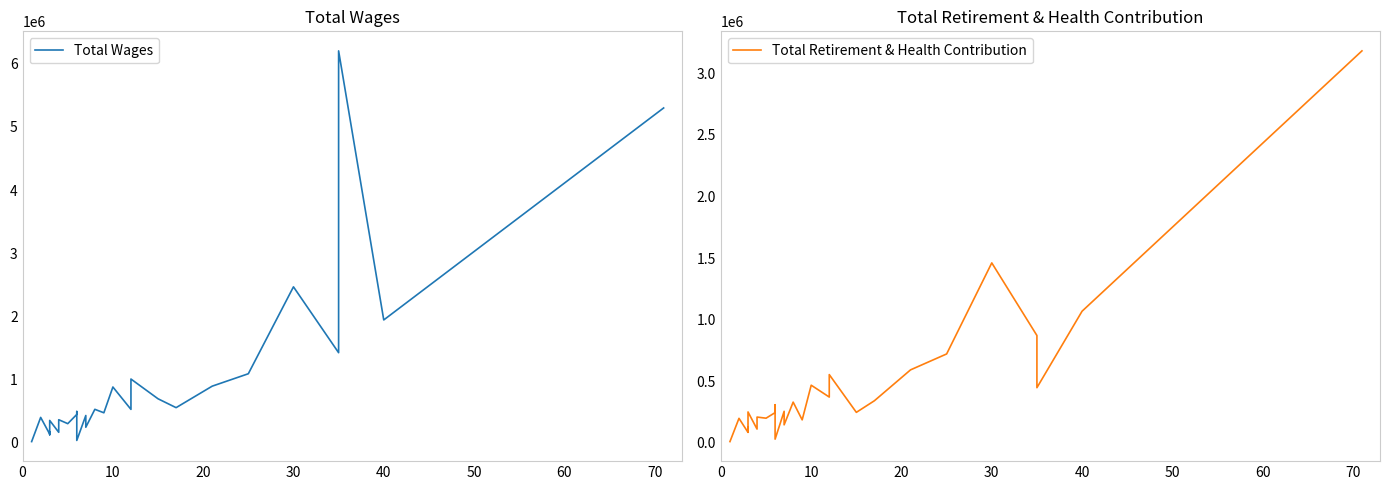

The Total Wages series shows 61432 at 80. True or false?

False